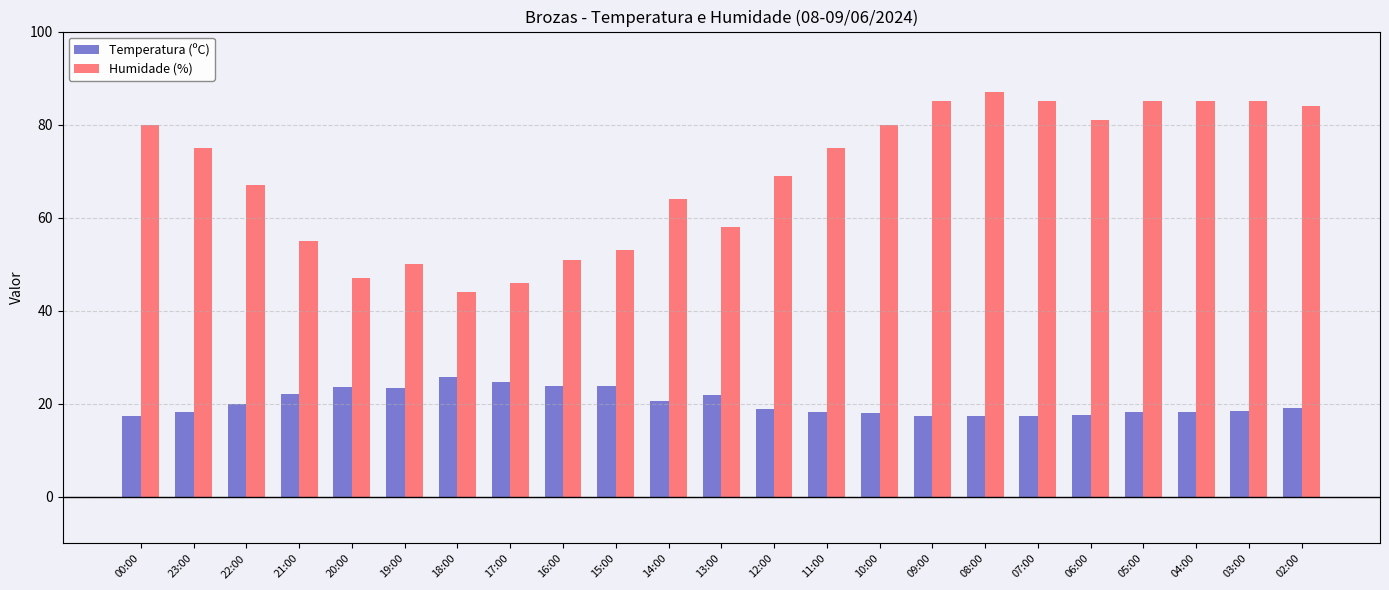

What is the spread (max minus min) of values at 15:00?

29.1